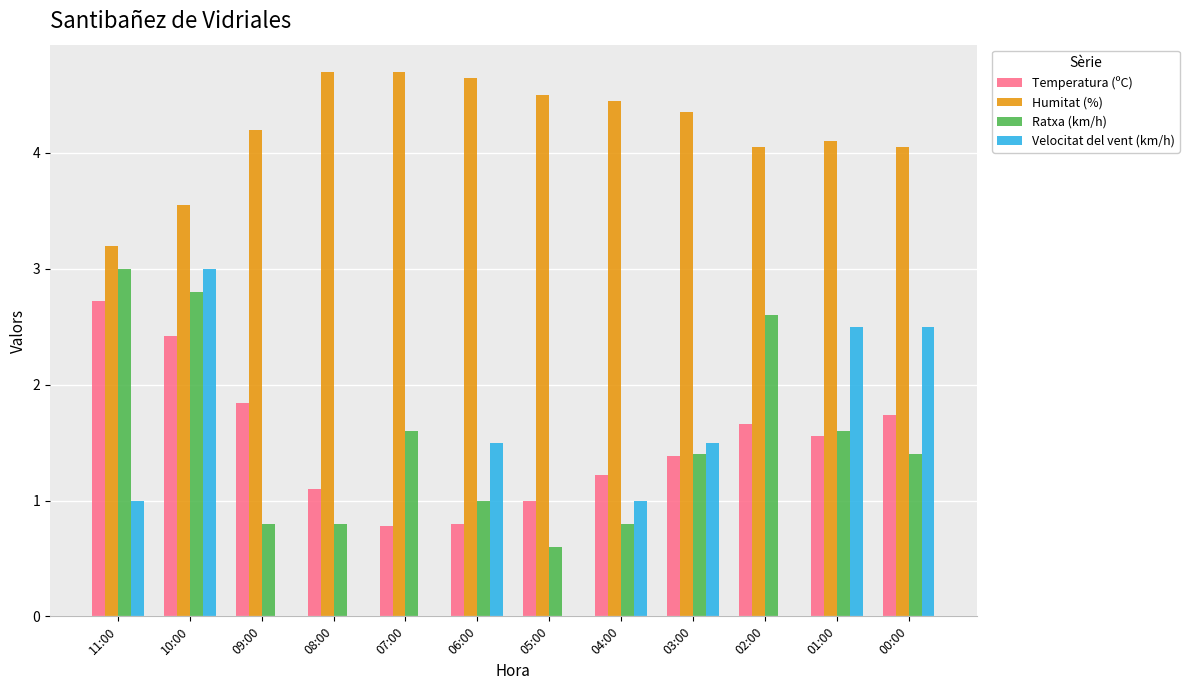

What is the sum of all Velocitat del vent (km/h) values?

13.0